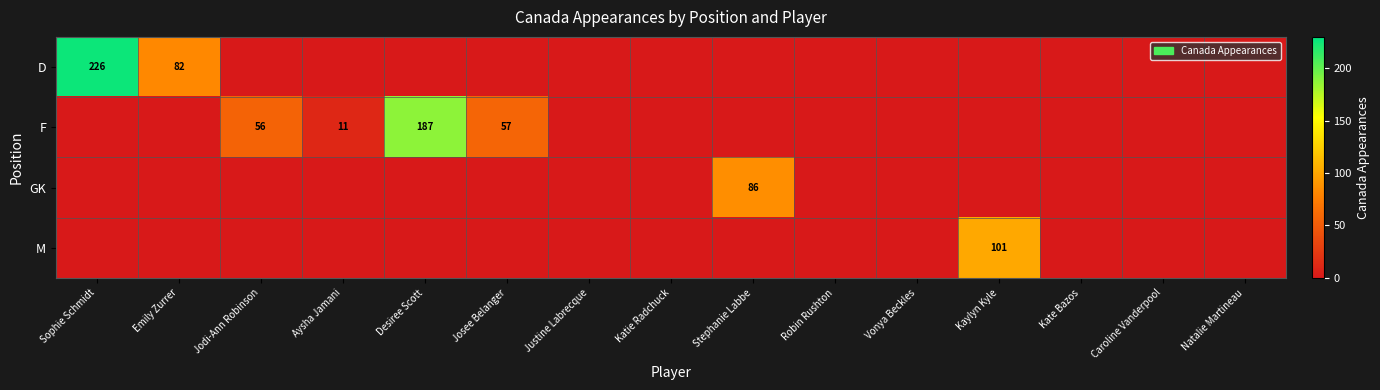

Count the number of data series in this chart.

4